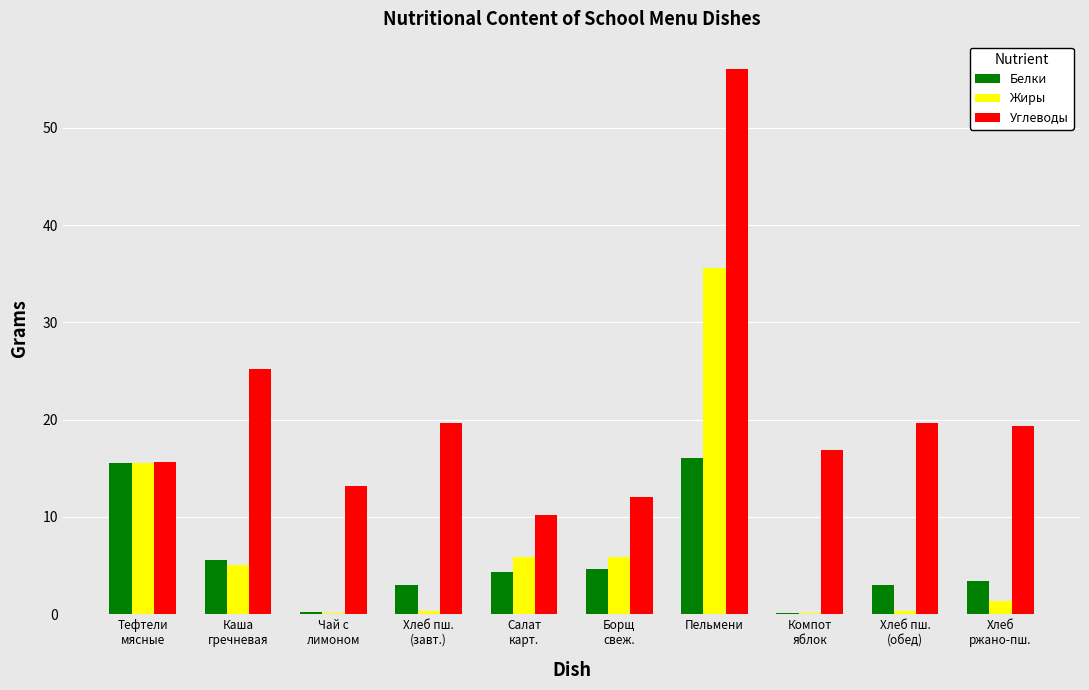

Which series changed the most between Тефтели
мясные and Хлеб пш.
(обед)?

Жиры